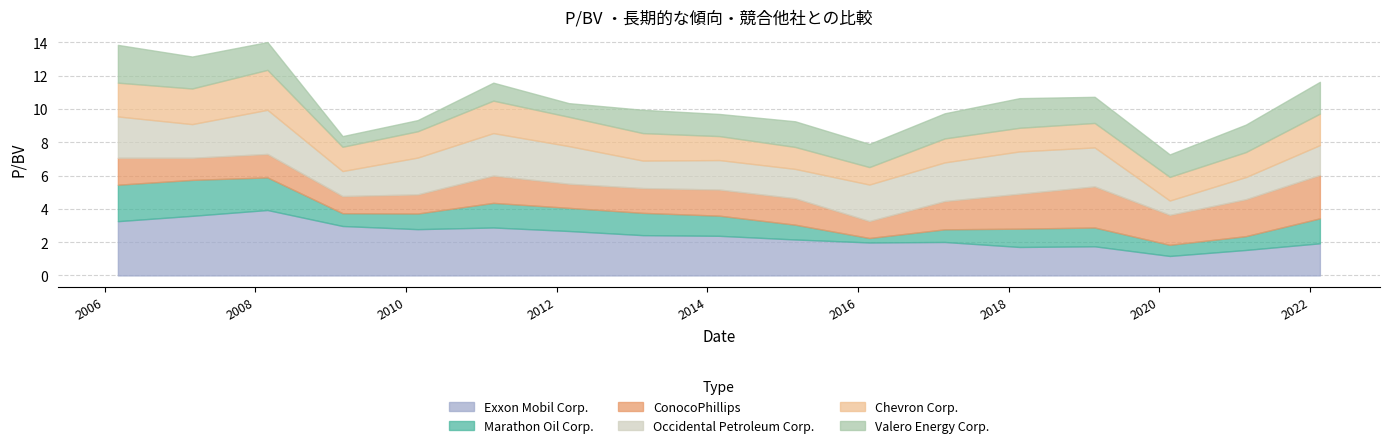

How many categories are shown in the chart?

17